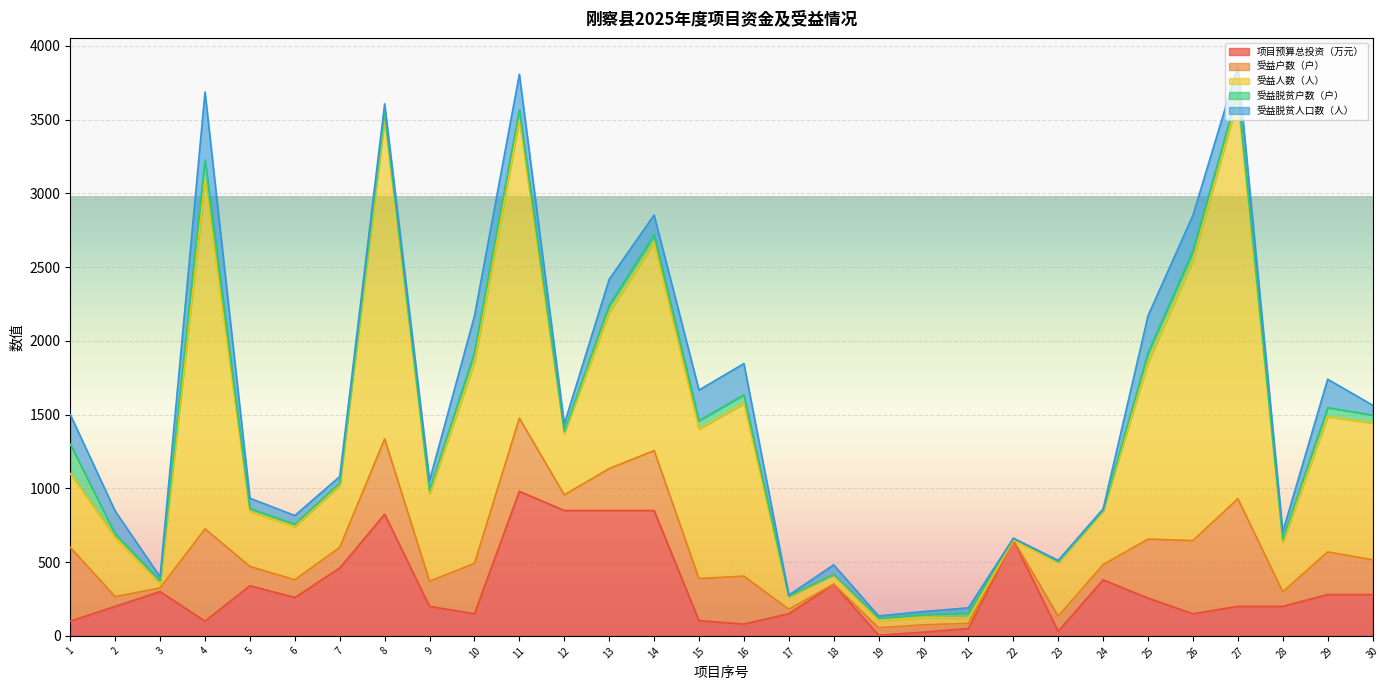

True or false: 项目预算总投资（万元） and 受益户数（户） cross at least once.

True